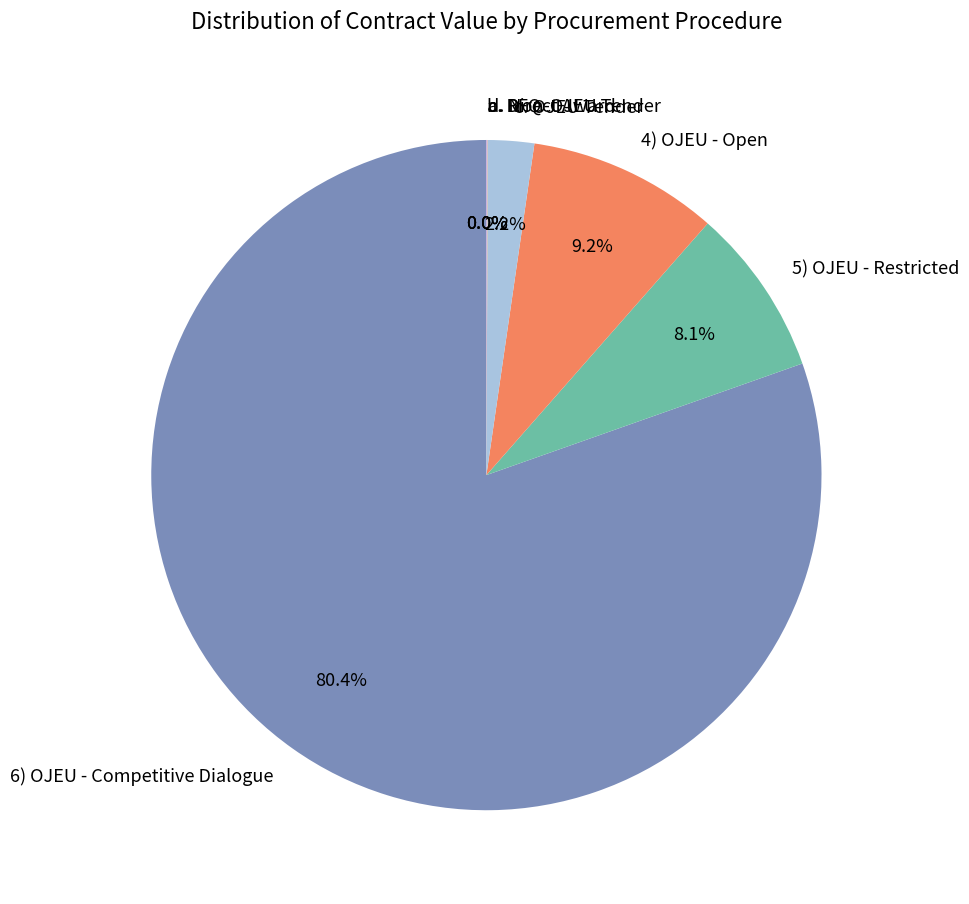

Between 4) OJEU - Open and 6) OJEU - Competitive Dialogue, which is larger?

6) OJEU - Competitive Dialogue